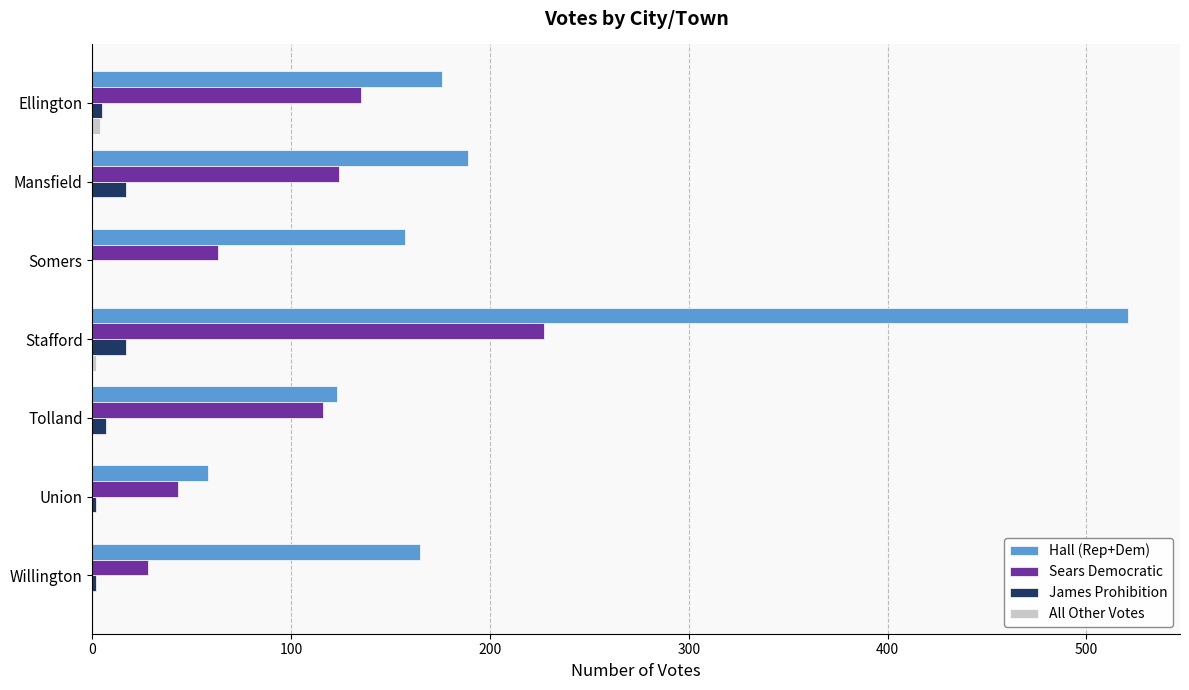

Between Ellington and Somers, which series saw the biggest shift?

Sears Democratic